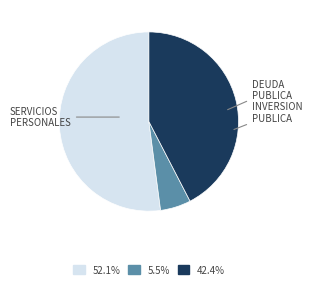

Is there a majority slice in this chart?

Yes